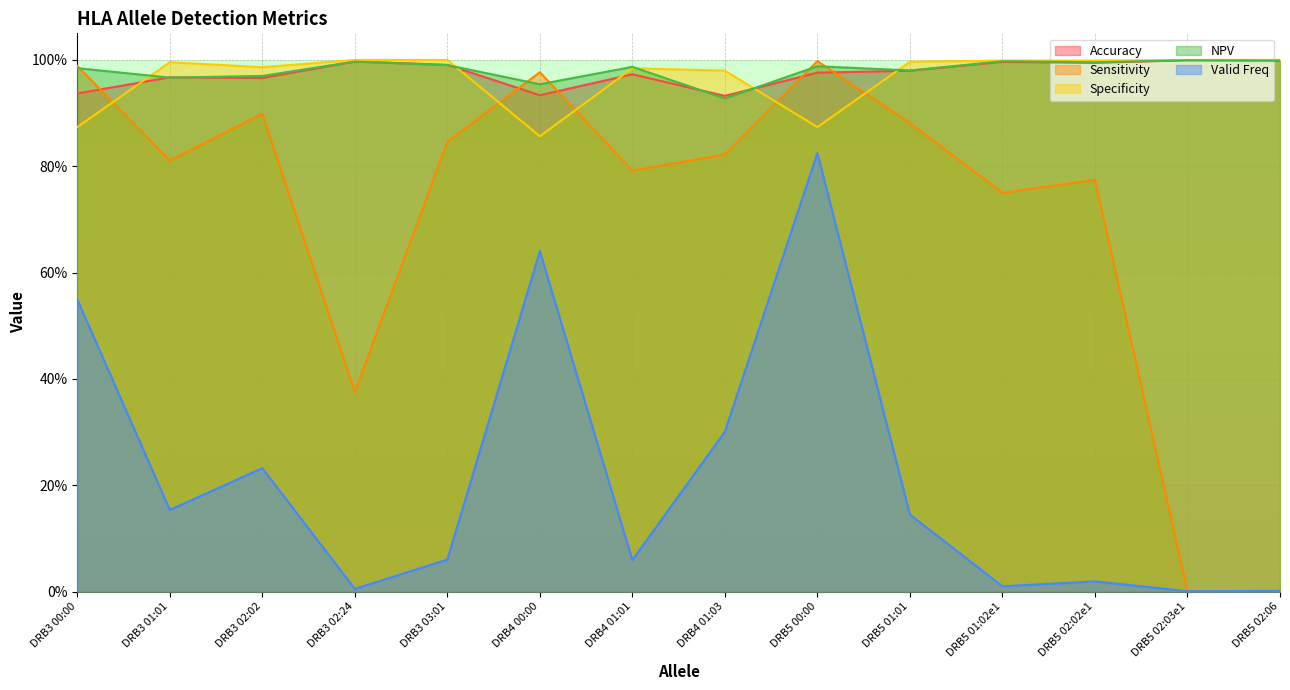

True or false: sensitivity has a value of 0.8 at DRB5 01:02e1.

True